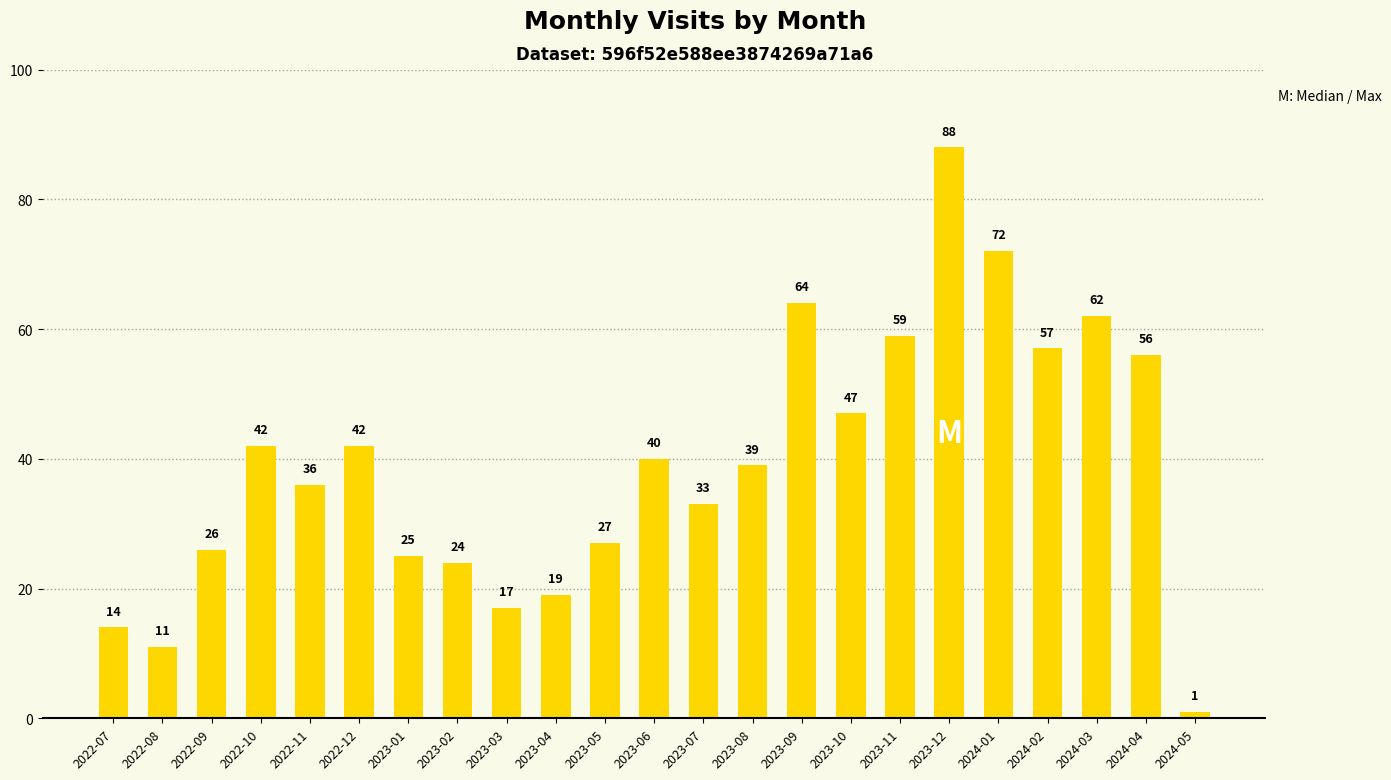

True or false: the data shows 47 at 2023-10.

True